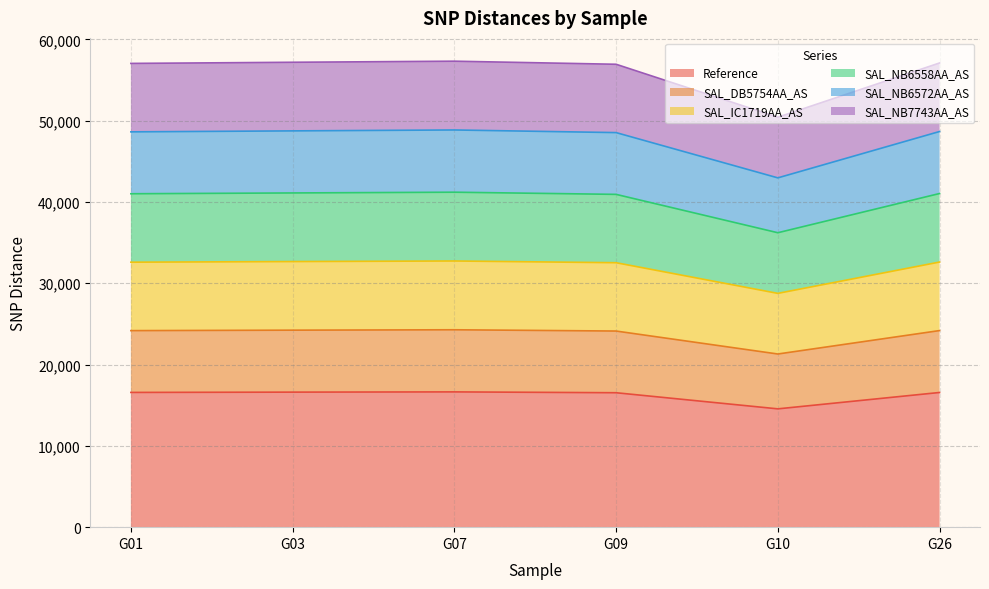

The value of SAL_NB6572AA_AS at G03 is 55203. True or false?

False